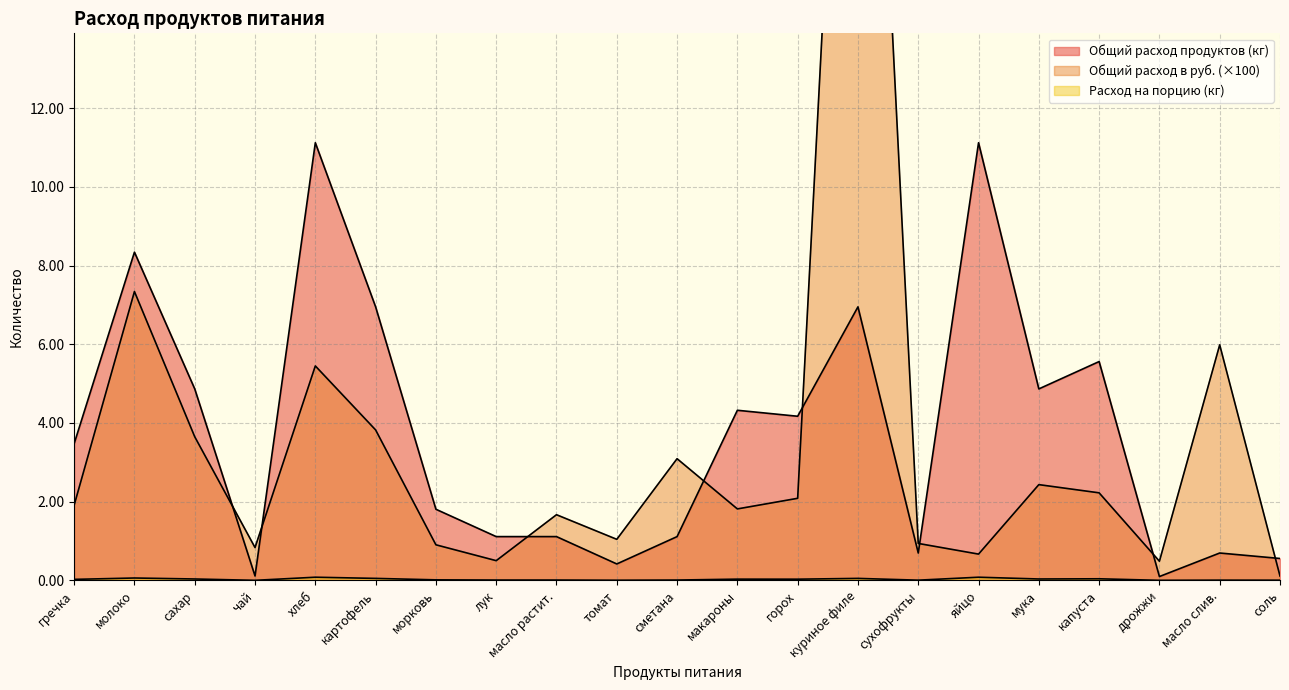

Is it true that Общий расход в руб. equals 3.8 at картофель?

True